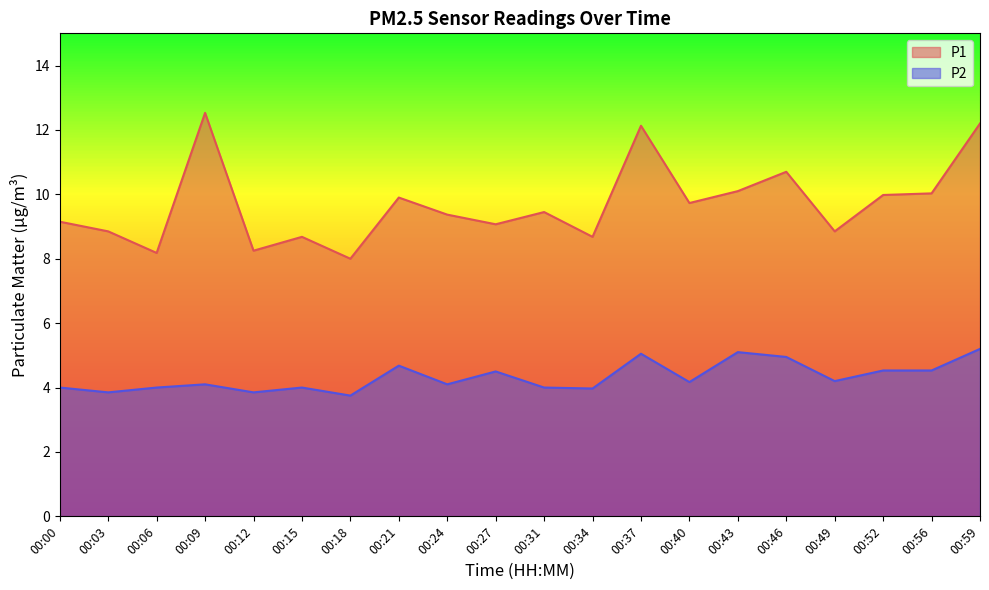

Reading right to left, extract all data points from this chart.

P1: 00:59=12.2	00:56=10.0	00:52=10.0	00:49=8.8	00:46=10.7	00:43=10.1	00:40=9.7	00:37=12.1	00:34=8.7	00:31=9.4	00:27=9.1	00:24=9.4	00:21=9.9	00:18=8.0	00:15=8.7	00:12=8.2	00:09=12.5	00:06=8.2	00:03=8.8	00:00=9.2
P2: 00:59=5.2	00:56=4.5	00:52=4.5	00:49=4.2	00:46=5.0	00:43=5.1	00:40=4.2	00:37=5.0	00:34=4.0	00:31=4.0	00:27=4.5	00:24=4.1	00:21=4.7	00:18=3.8	00:15=4.0	00:12=3.9	00:09=4.1	00:06=4.0	00:03=3.9	00:00=4.0